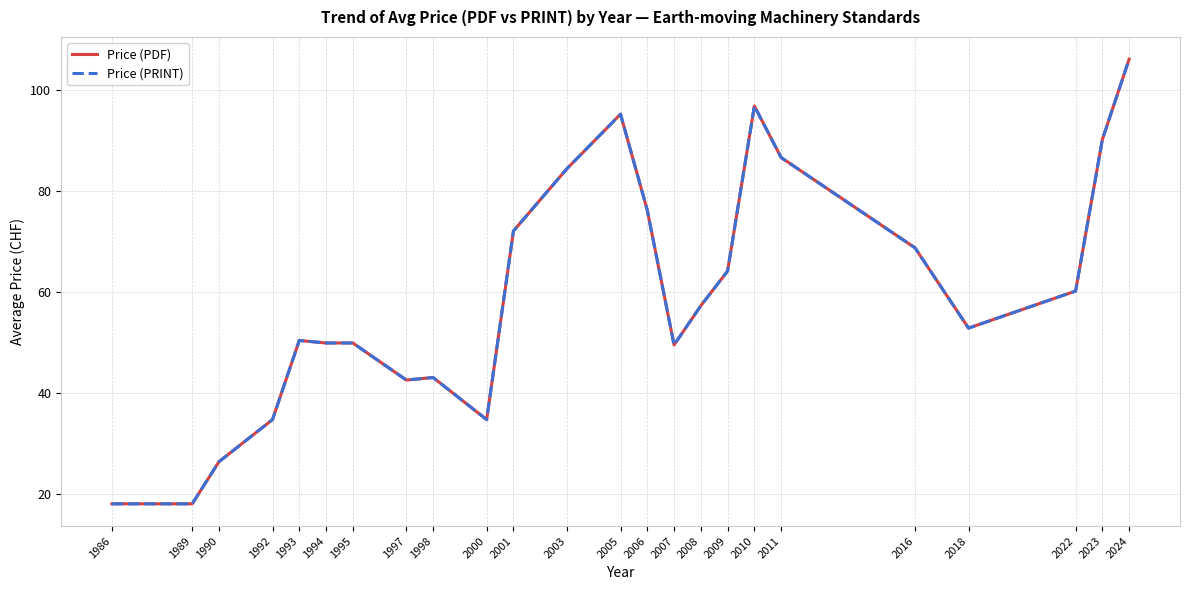

Is this an area chart (filled region under the line)?

No